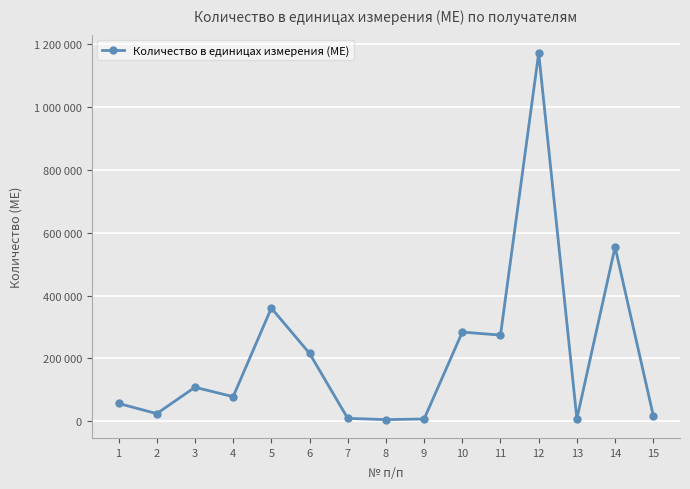

Which label corresponds to the largest value in the chart?

12